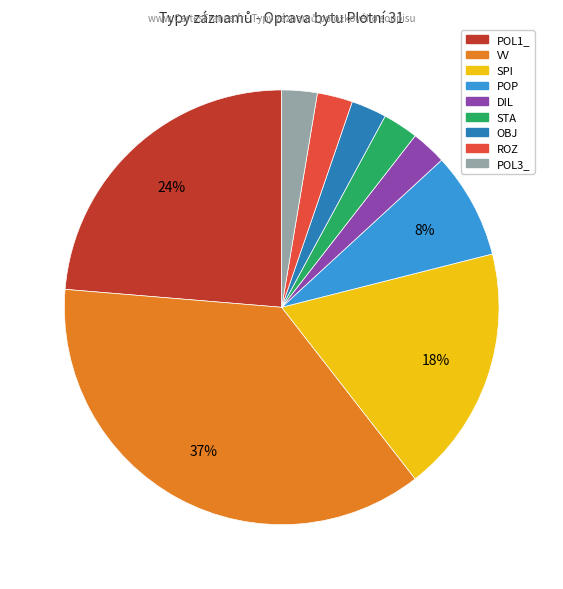

Does any single category account for the majority?

No